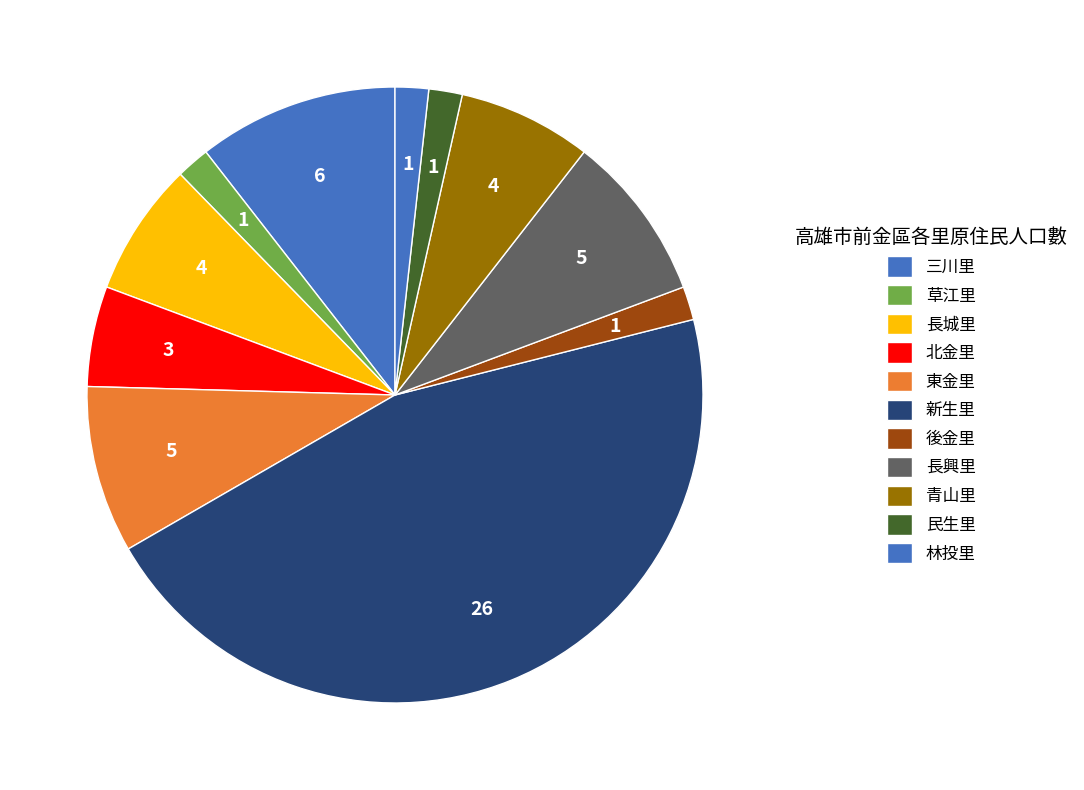

To the nearest percent, what portion does 長興里 represent?

9%